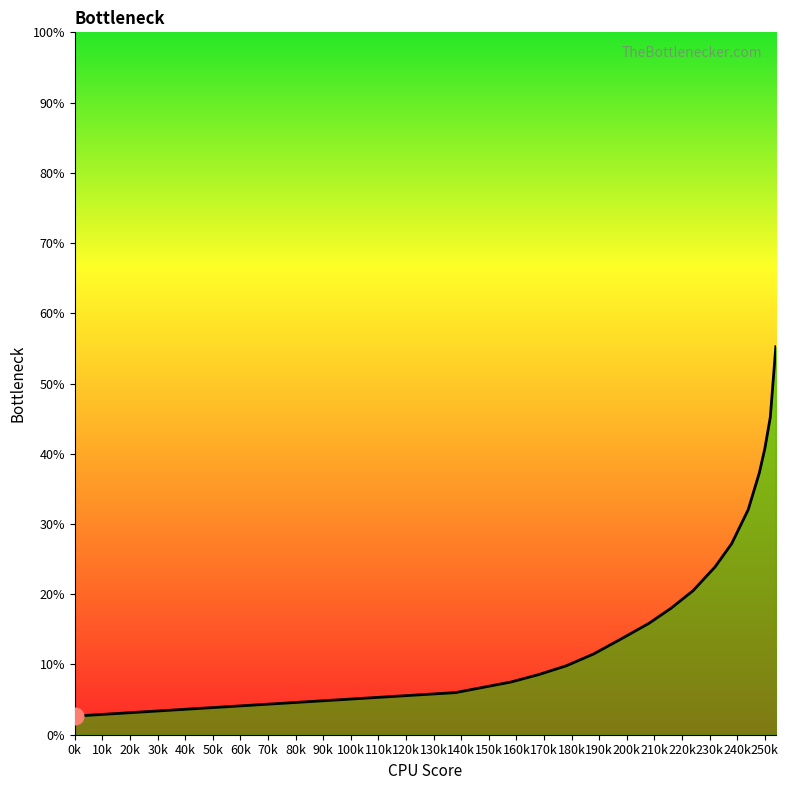

What is the value of the 12th point from the left?

27.2